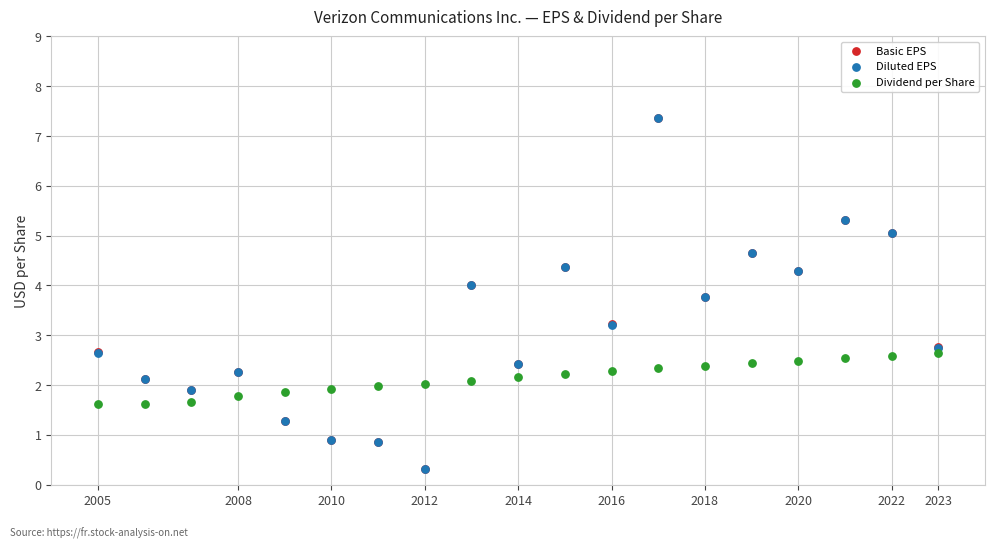

Which series has the widest spread of Y values?

Basic EPS